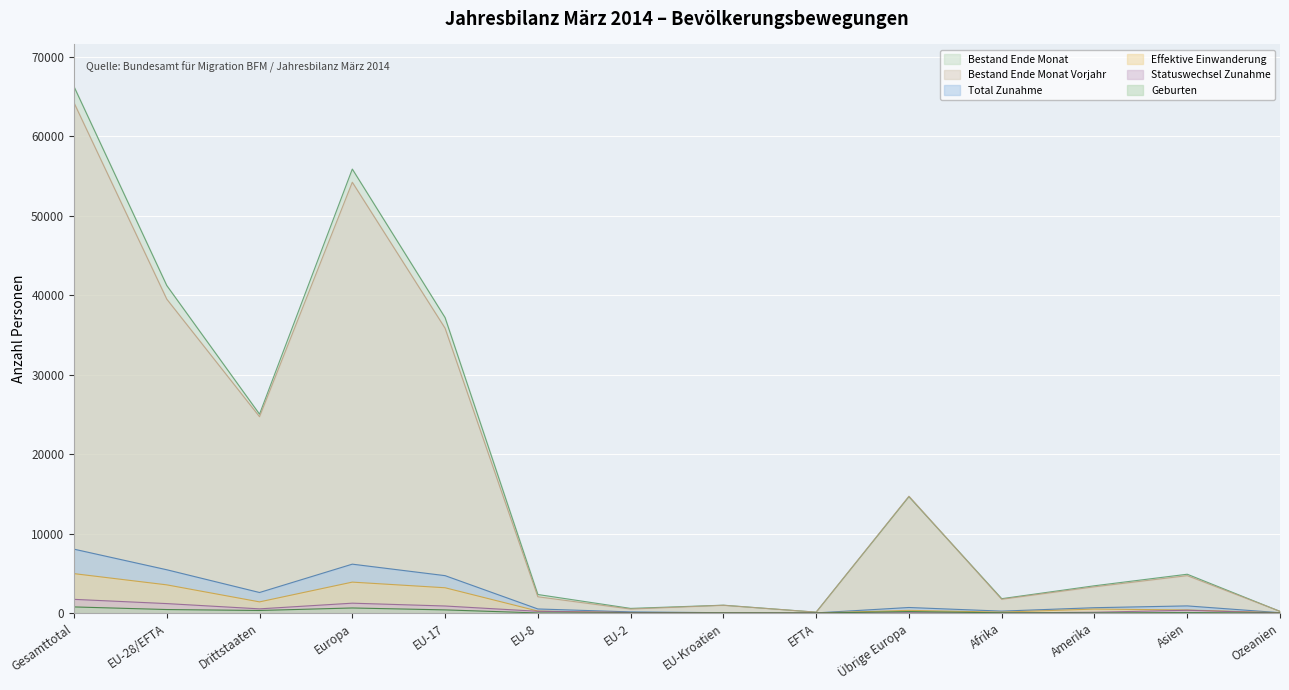

Where does the Geburten series first go above 75?

Gesamttotal